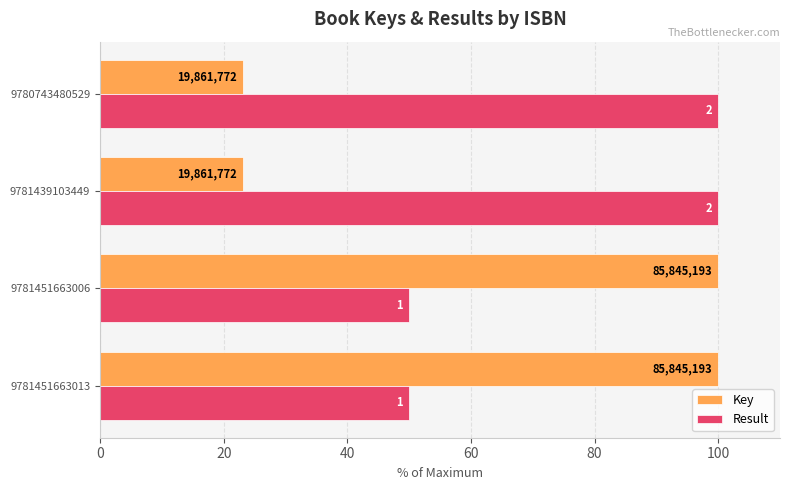

What are all the series names shown in the legend?

Key, Result